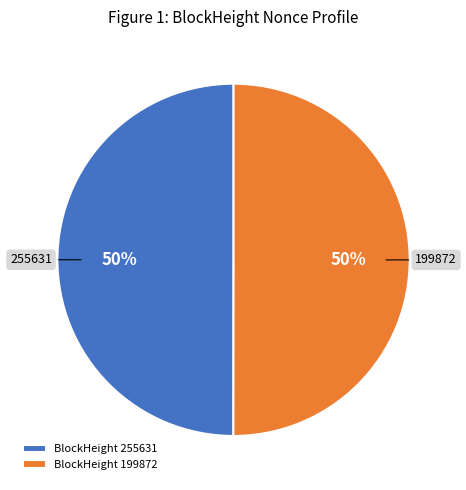

The BlockHeight 255631 slice represents 57% of the pie. True or false?

False